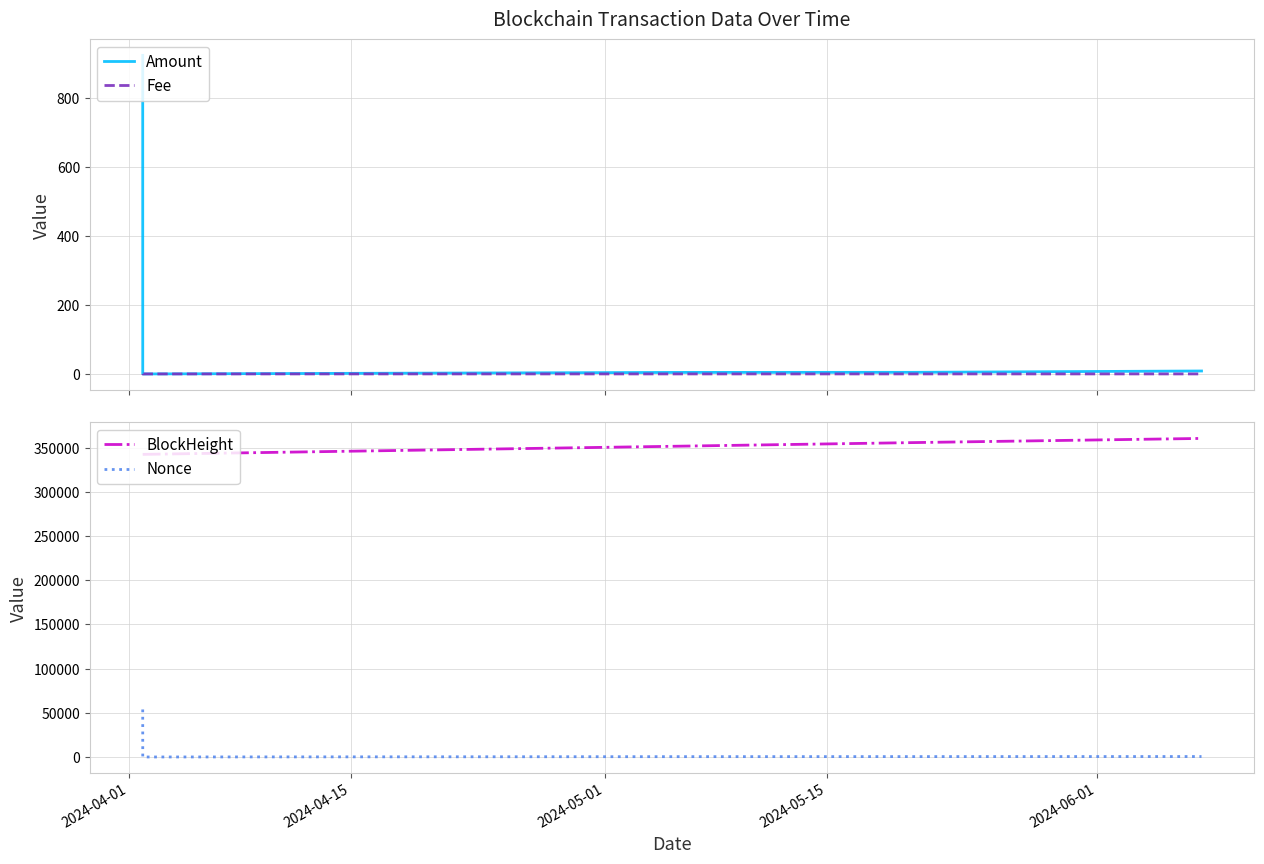

Count the number of data series in this chart.

4